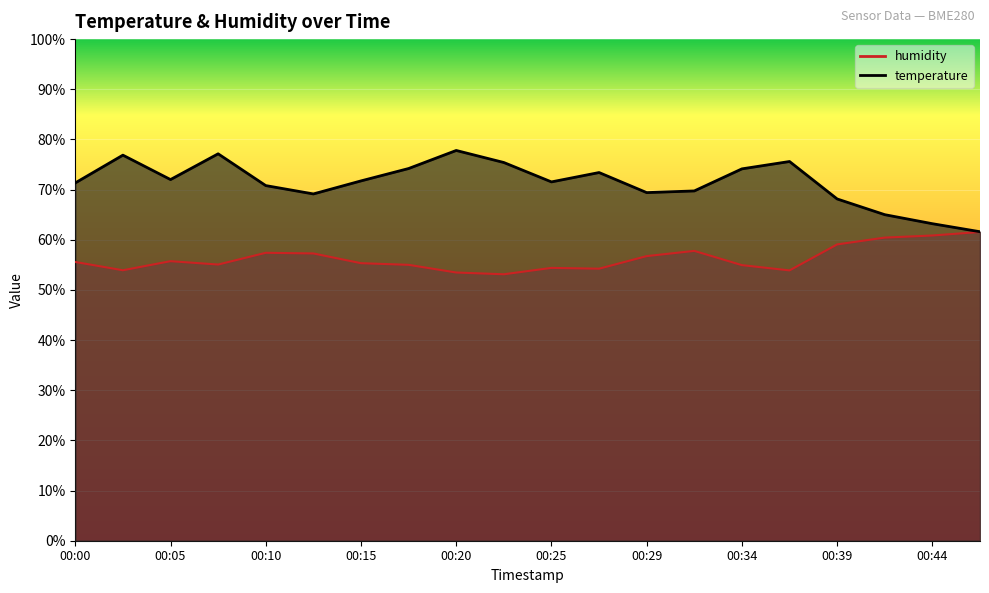

Which category has the lowest value in the humidity series?

00:22